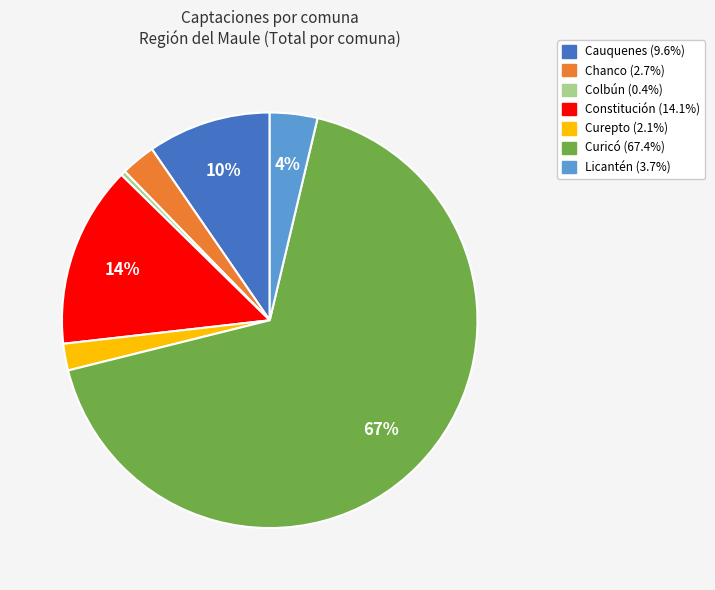

Is it true that Constitución is 14% of the pie?

True